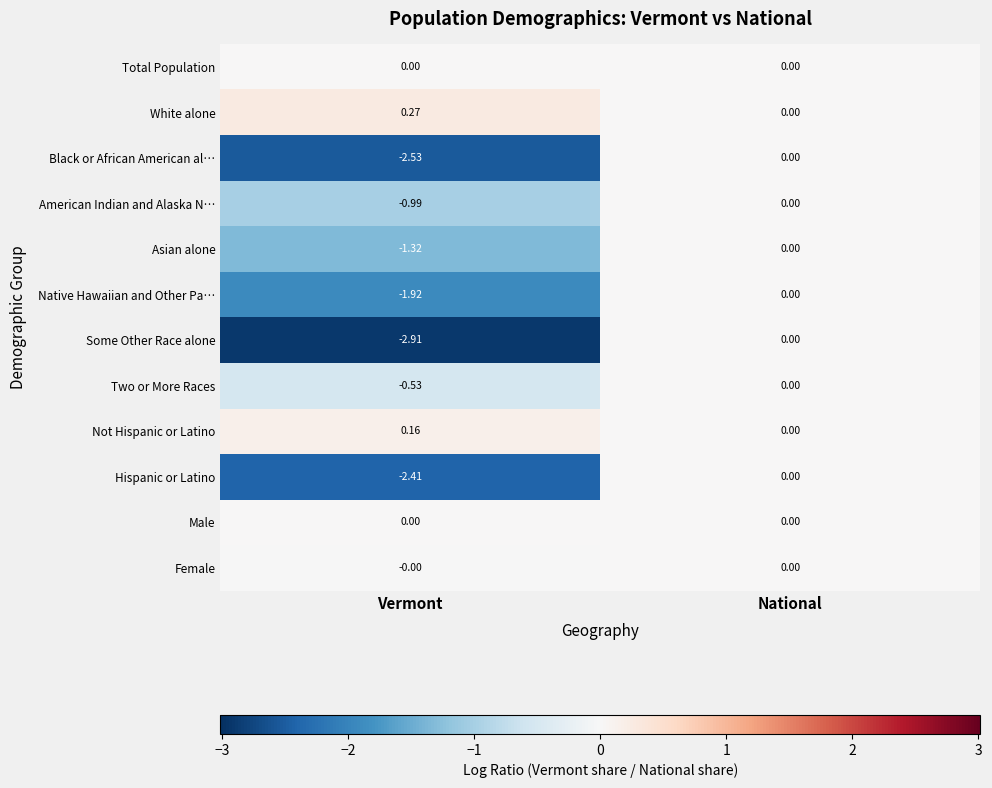

At which label does Not Hispanic or Latino reach its minimum?

National